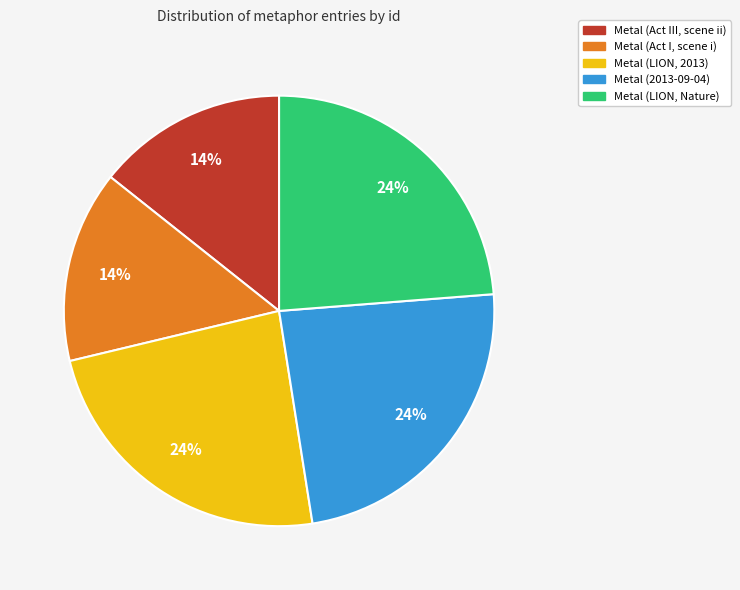

To the nearest percent, what percentage of the pie is Metal (LION, Nature)?

24%